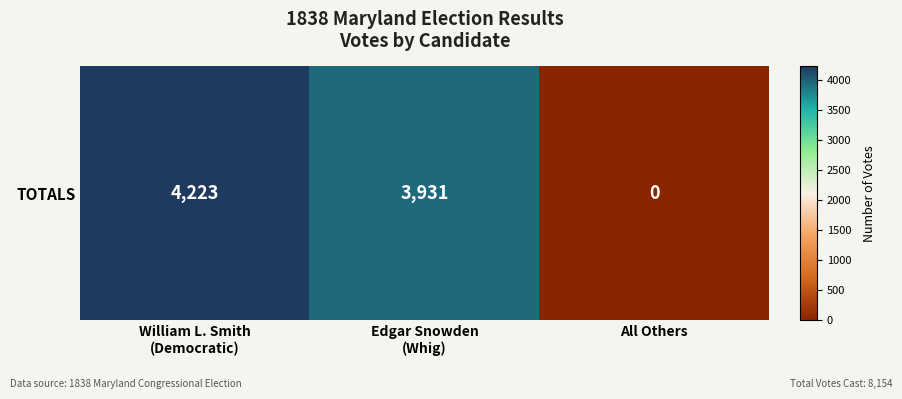

Reading left to right, transcribe all the data shown in this chart.

William L. Smith
(Democratic)=4223	Edgar Snowden
(Whig)=3931	All Others=0